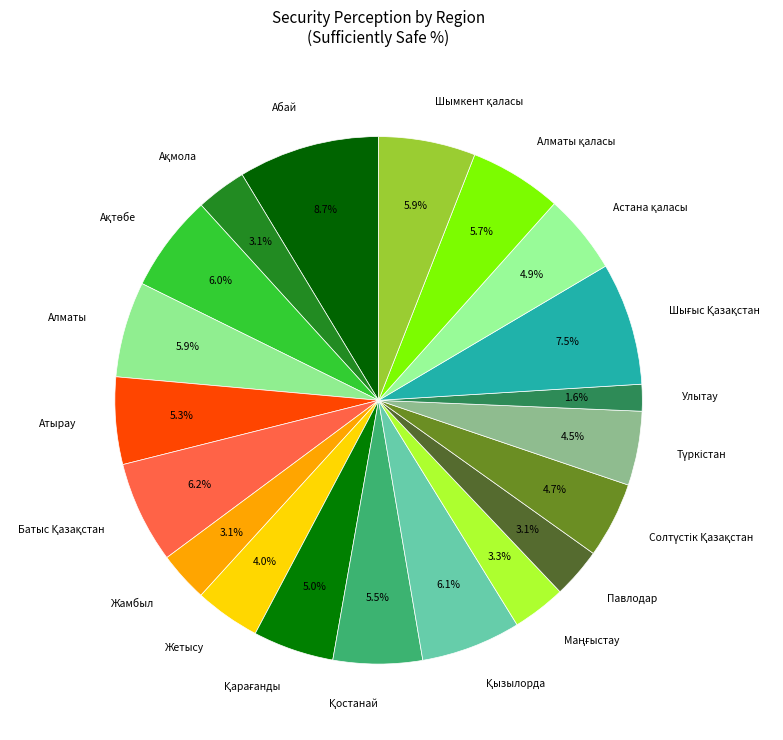

What portion of the pie excludes Павлодар?

96.9%